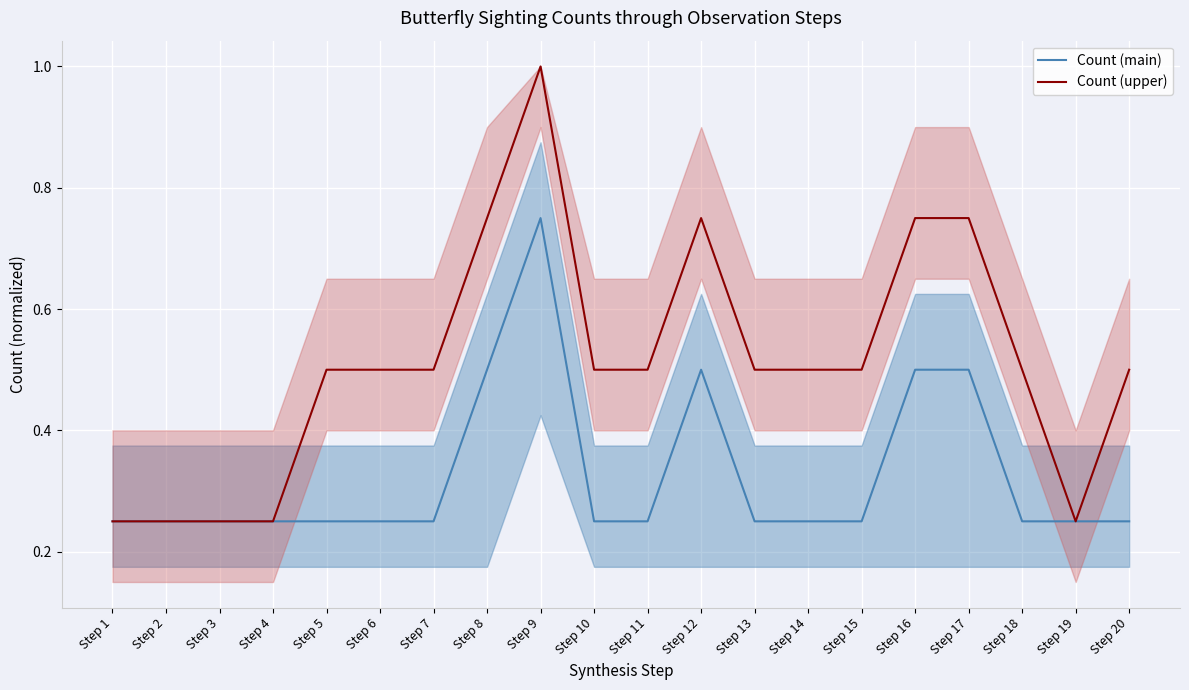

What value does the Count (upper) series have at Step 16?

0.8